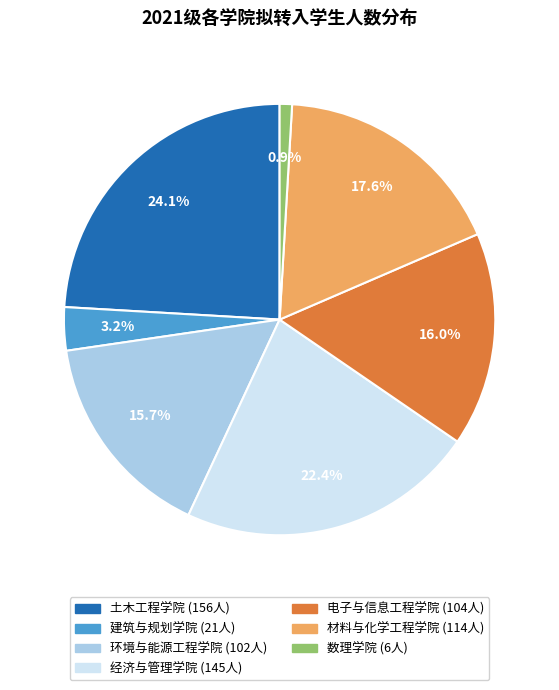

Which category has the smallest portion of the pie?

数理学院